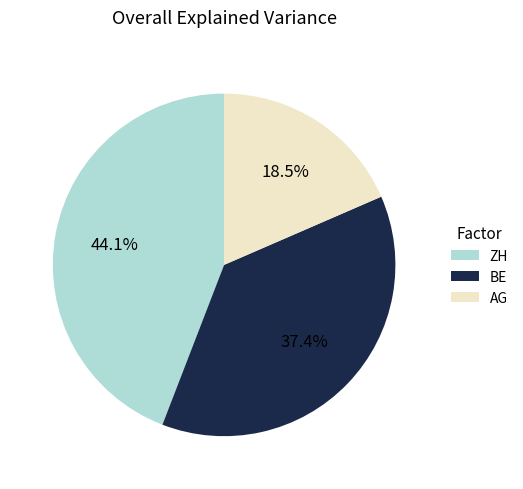

To the nearest percent, what portion does ZH represent?

44%